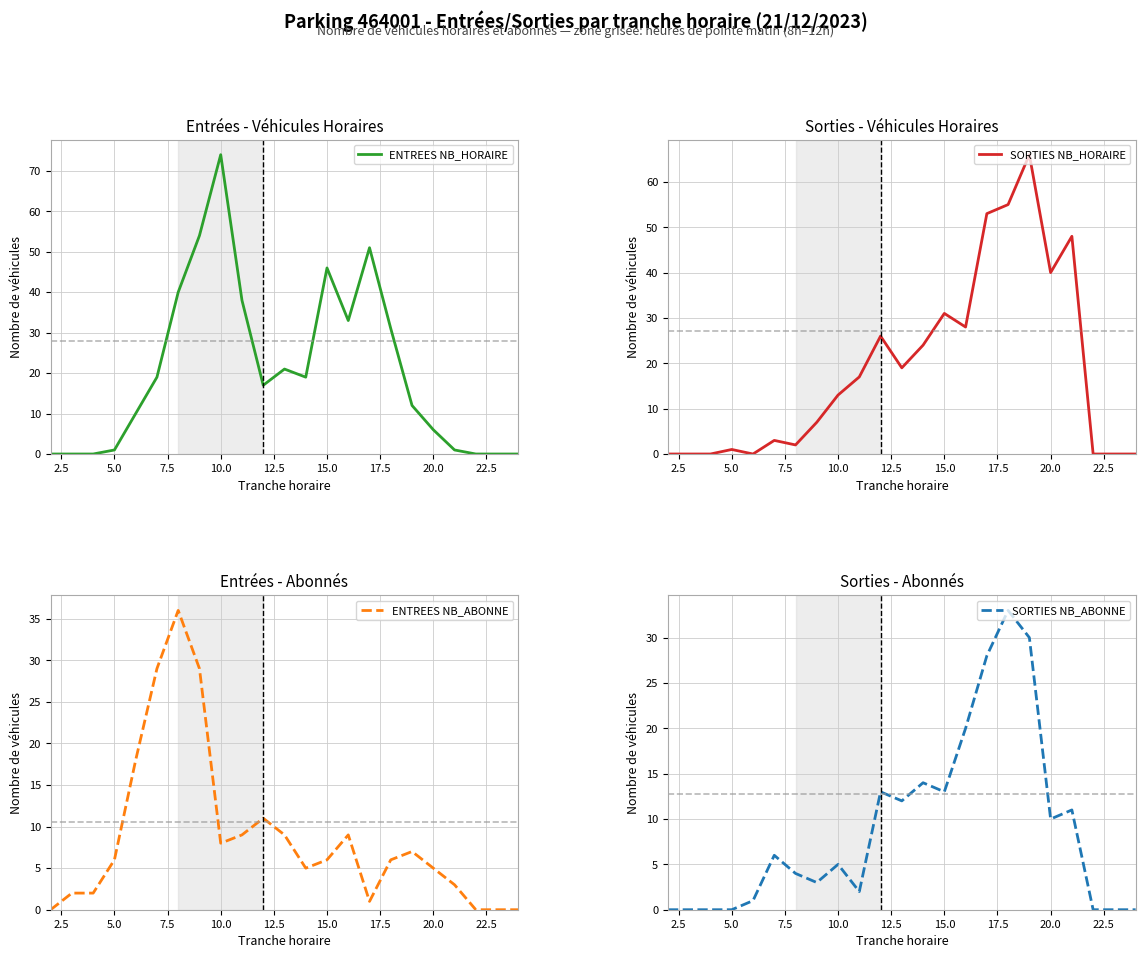

What is the highest value of the SORTIES NB_HORAIRE series?

66